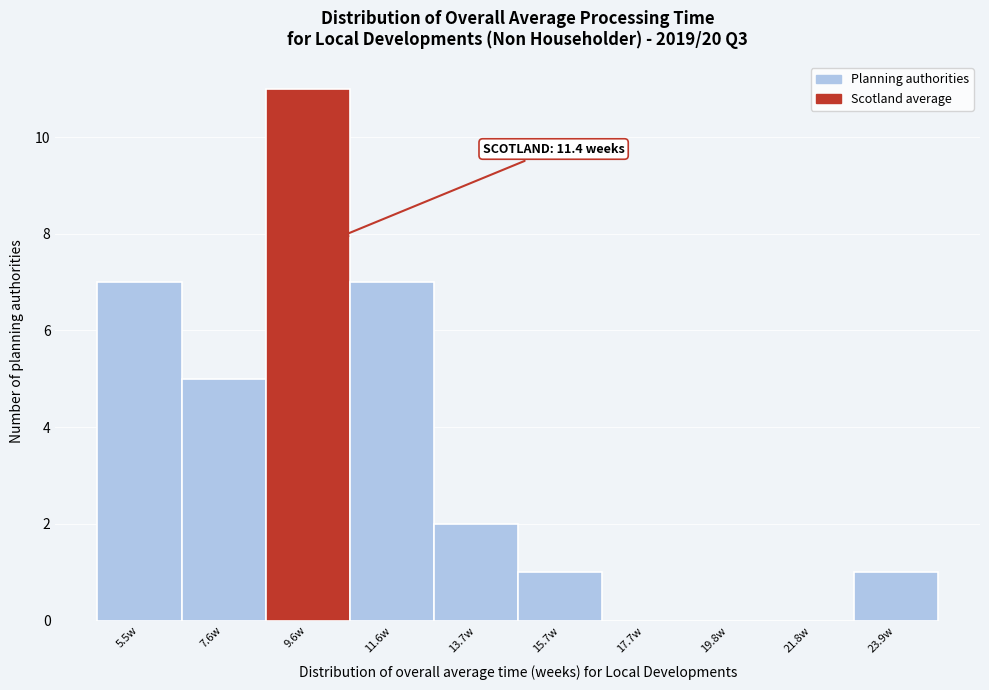

Reading left to right, transcribe all the data shown in this chart.

5.5w=7	7.6w=5	9.6w=11	11.6w=7	13.7w=2	15.7w=1	17.7w=0	19.8w=0	21.8w=0	23.9w=1